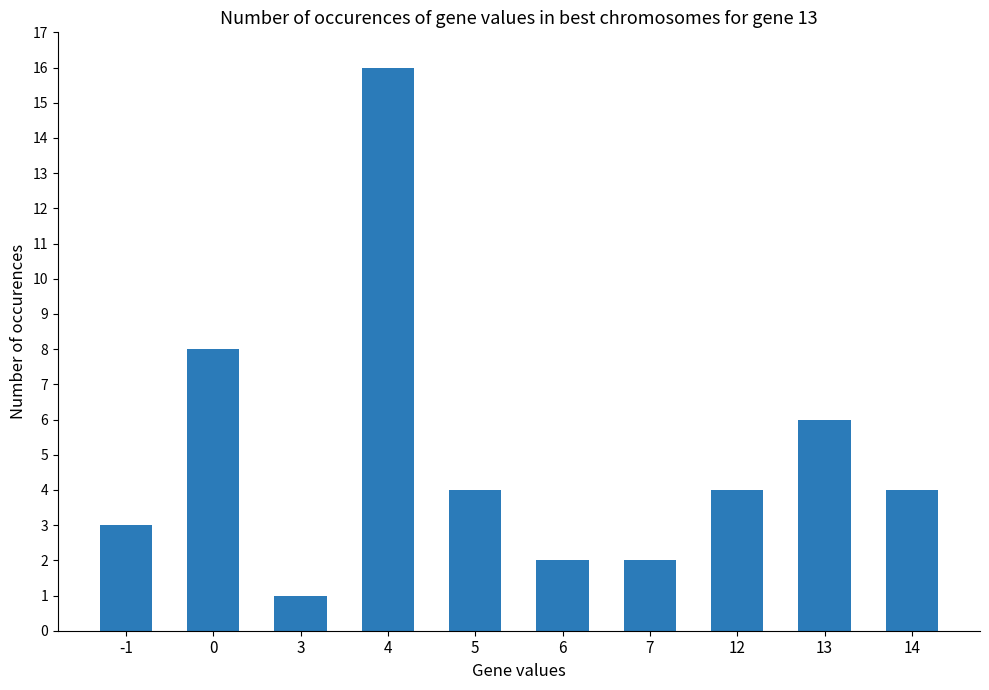

What is the change in value from -1 to 0?

+5